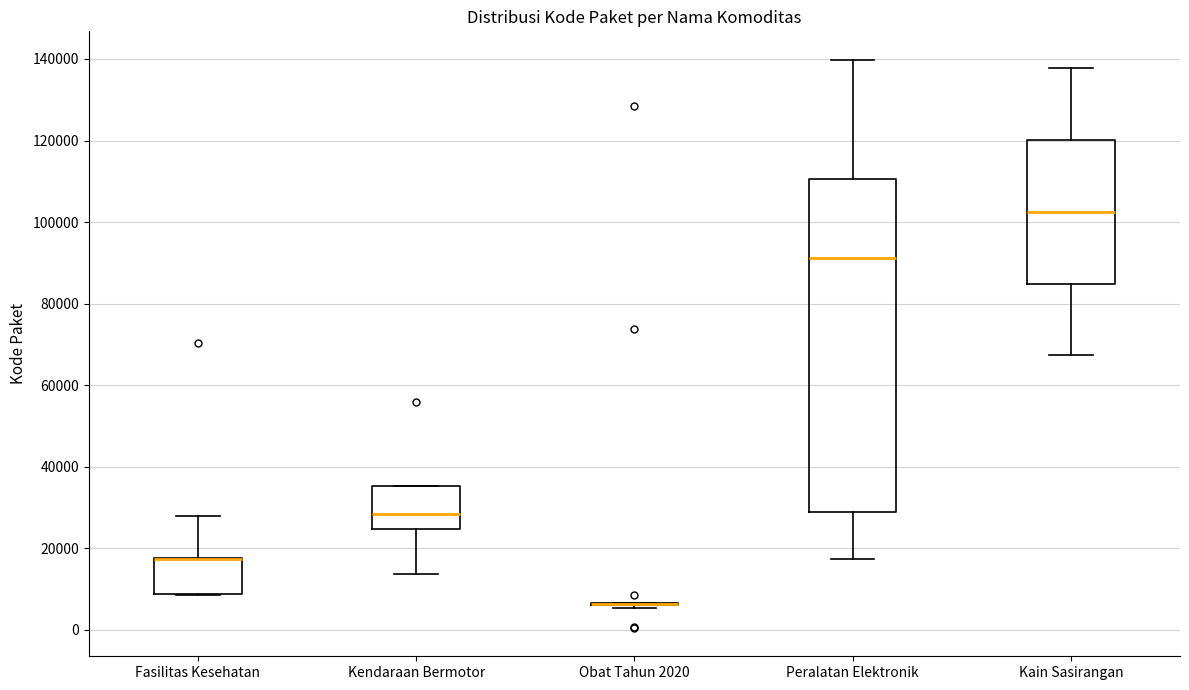

Reading left to right, read every box against the y-axis: the position of its median line, the range the box covers, and the ends of its whiskers. The values are not printed on the chart, so give them approximately, as read against the axis.

Fasilitas Kesehatan: median 18000 (drawn on the box's upper edge), box 8000 to 18000, whiskers 8000 to 28000
Kendaraan Bermotor: median 28000, box 24000 to 36000, whiskers 14000 to 36000
Obat Tahun 2020: box collapsed to a line at 6000, whiskers 6000 to 6000
Peralatan Elektronik: median 92000, box 28000 to 110000, whiskers 18000 to 140000
Kain Sasirangan: median 102000, box 84000 to 120000, whiskers 68000 to 138000